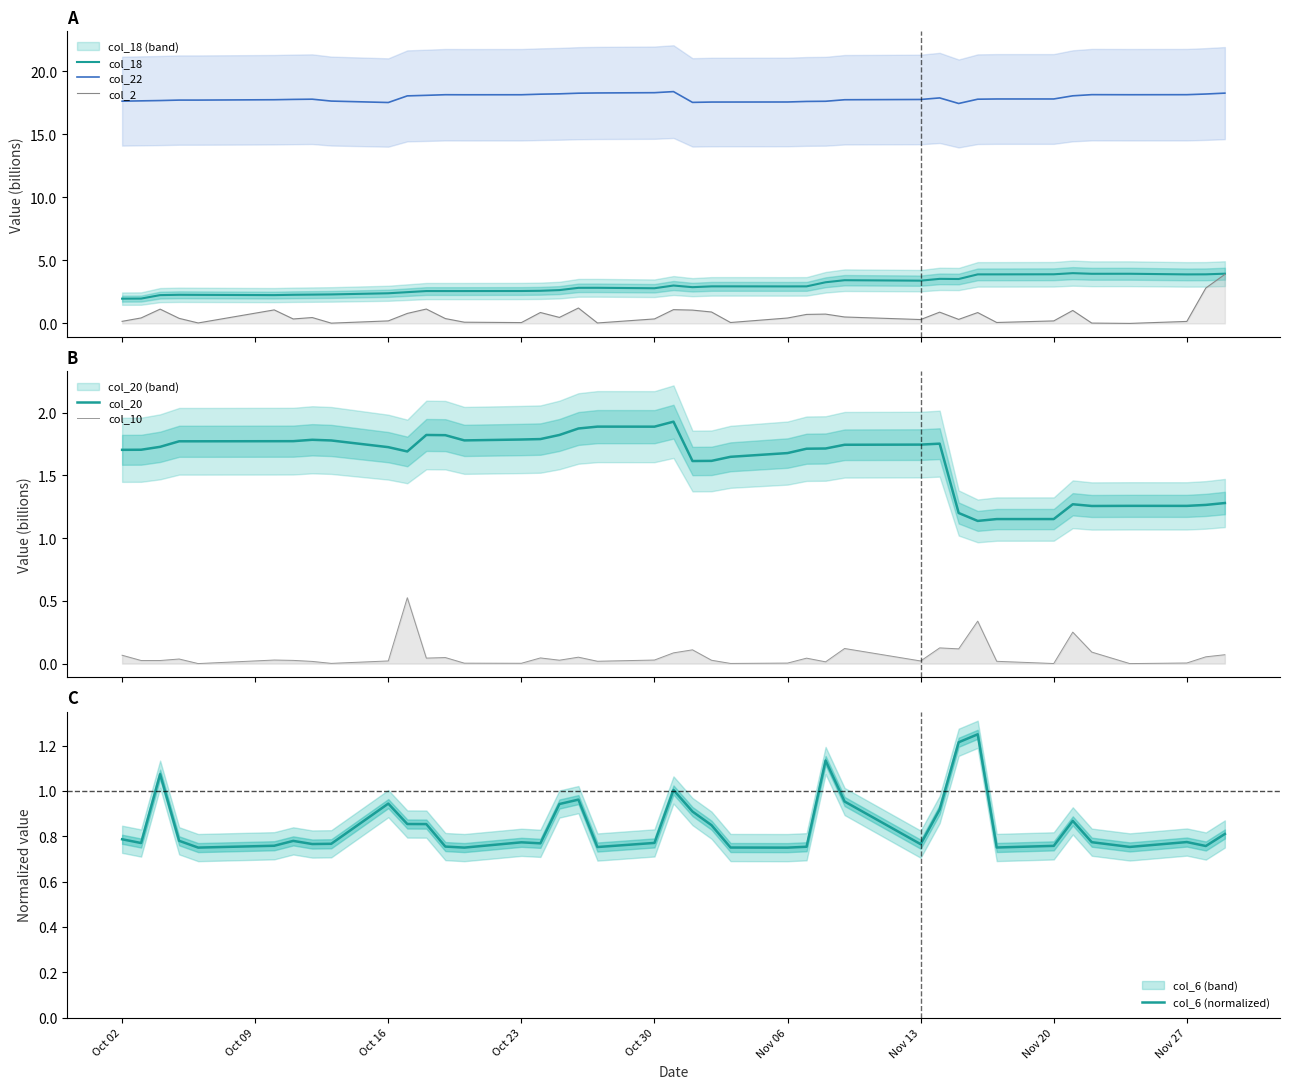

The value of col_6 (normalized) at Oct 02 is 0.5. True or false?

False